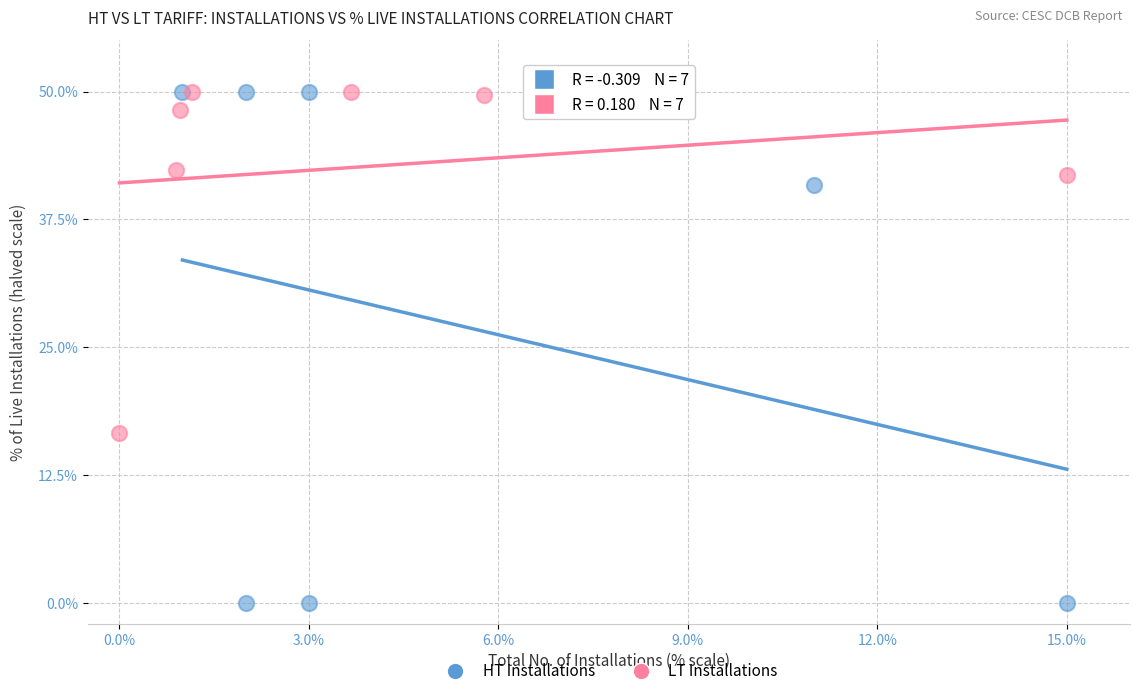

Which series contains the lowest Y value?

HT Installations